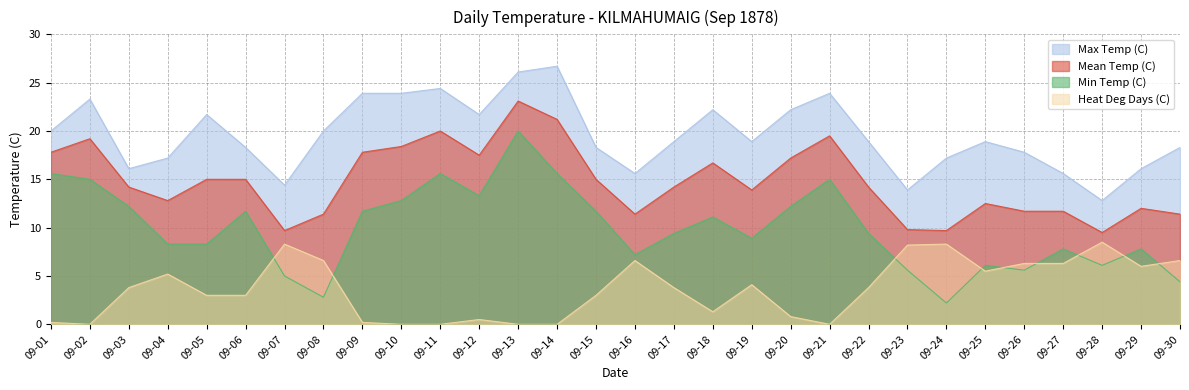

Where does the Min Temp (C) series first go above 9?

09-01